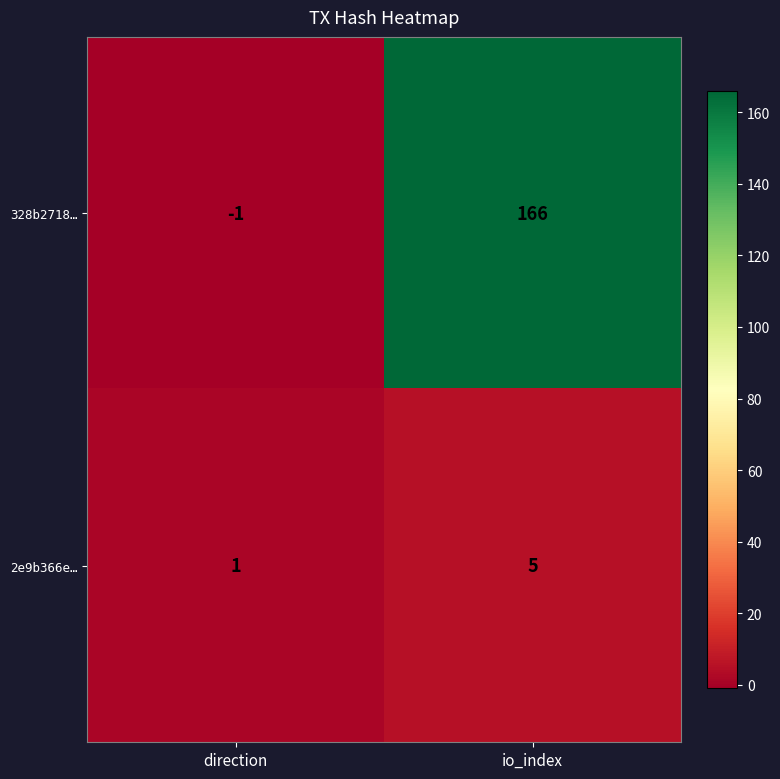

Which series changed the most between direction and io_index?

328b2718…